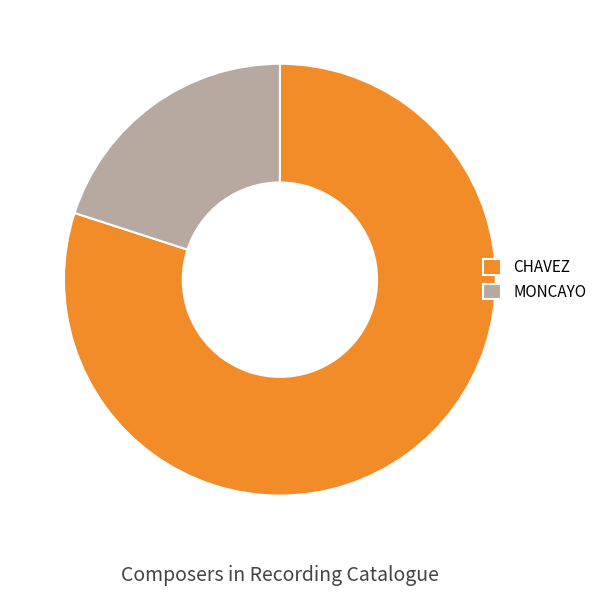

Is the sum of MONCAYO and CHAVEZ greater than half?

Yes